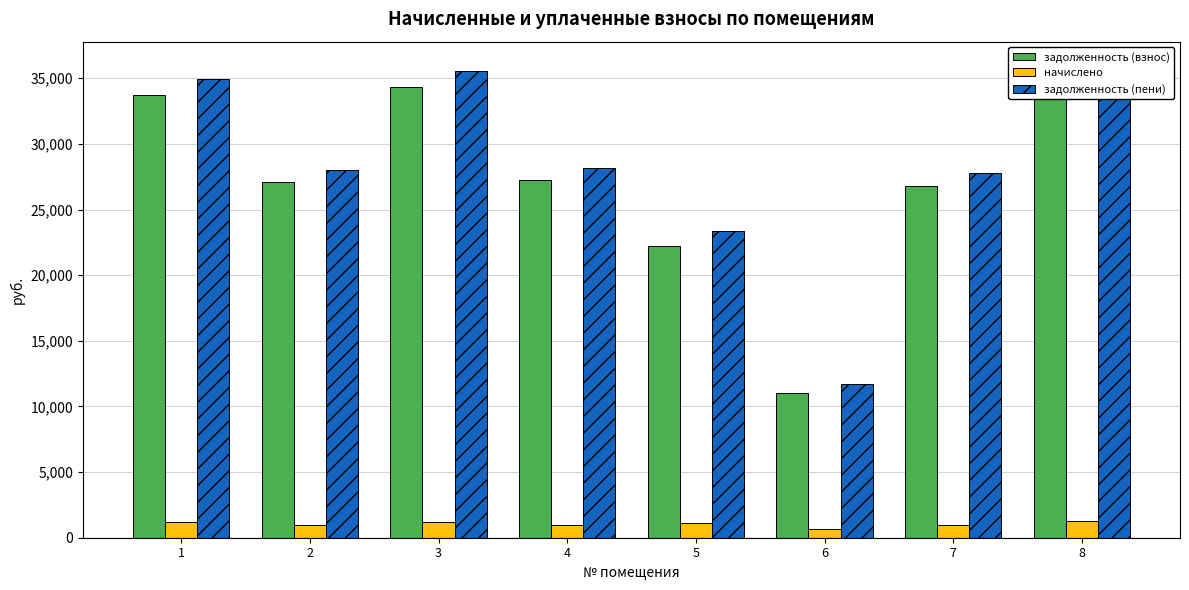

What is the difference between the second highest and minimum values in the начислено series?

551.1